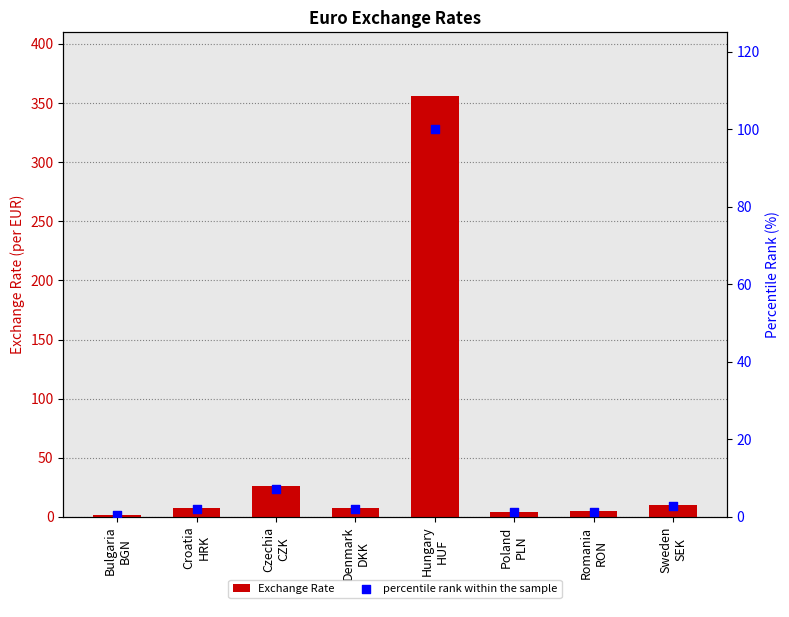

Is the value of Exchange Rate at Bulgaria
BGN greater than the value of percentile rank within the sample at Hungary
HUF?

No